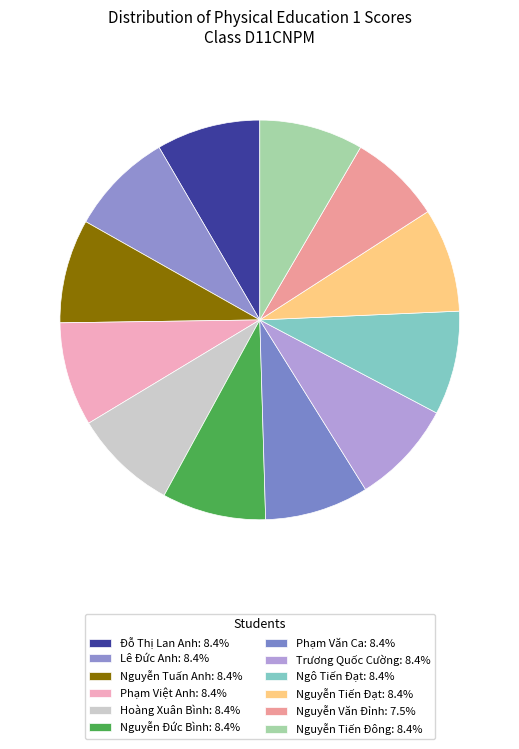

To the nearest percent, what portion does Nguyễn Đức Bình represent?

8%